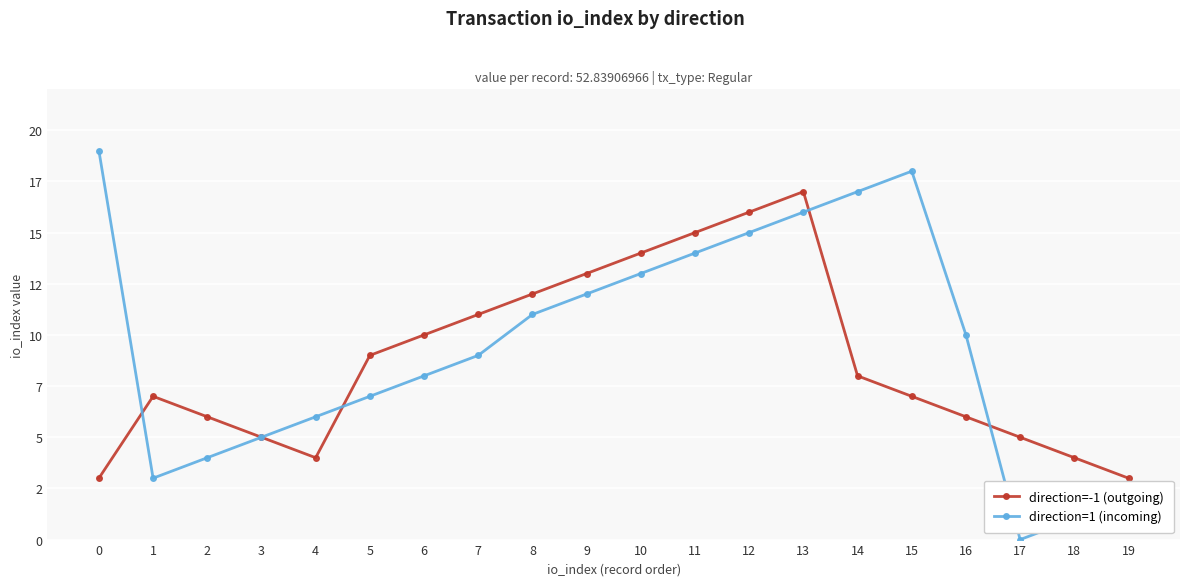

What is the value of the direction=-1 (outgoing) point at the 17th from the left?

6